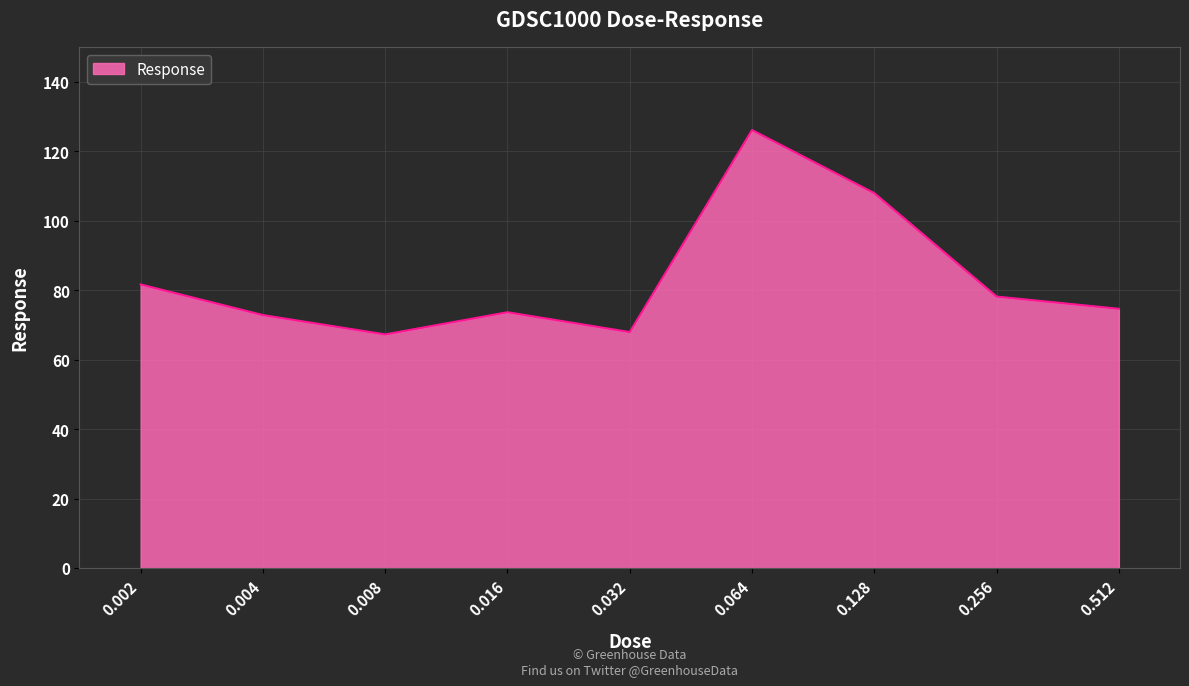

True or false: there are more than 0 points higher than both neighbors.

True